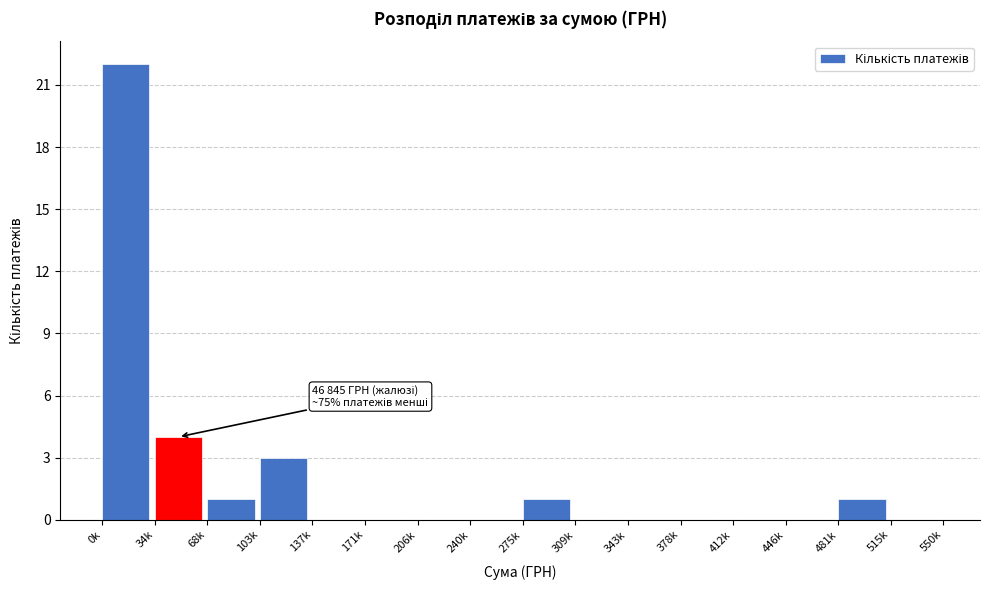

Reading right to left, transcribe all the data shown in this chart.

515k=0	481k=1	446k=0	412k=0	378k=0	343k=0	309k=0	275k=1	240k=0	206k=0	171k=0	137k=0	103k=3	68k=1	34k=4	0k=22